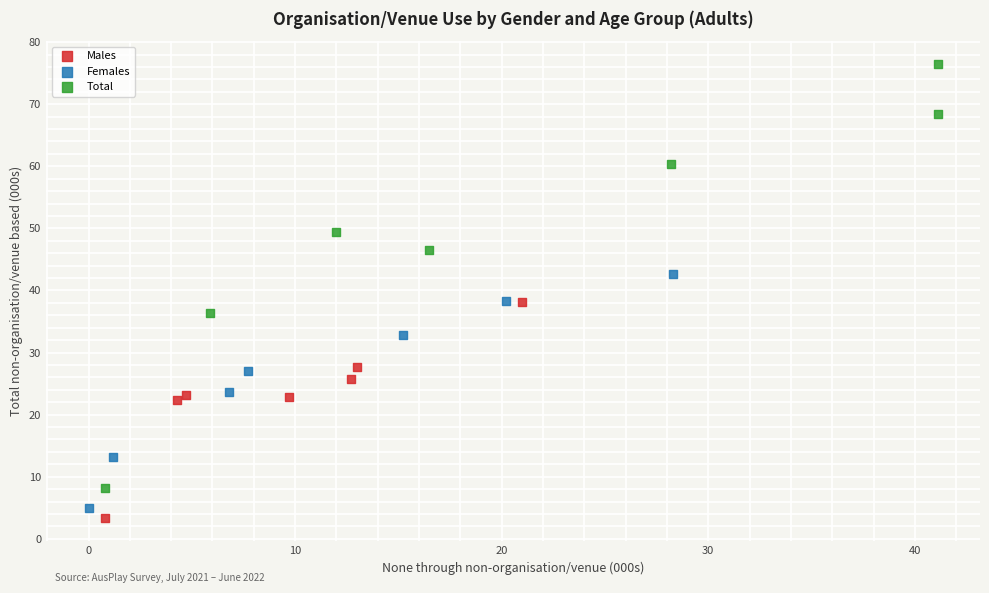

What are all the series names shown in the legend?

Males, Females, Total